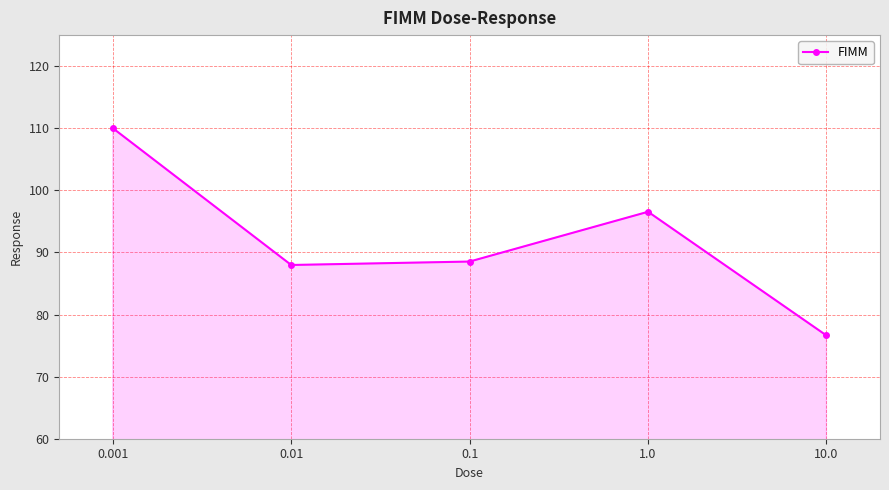

Which has a higher value, 0.01 or 0.1?

0.1